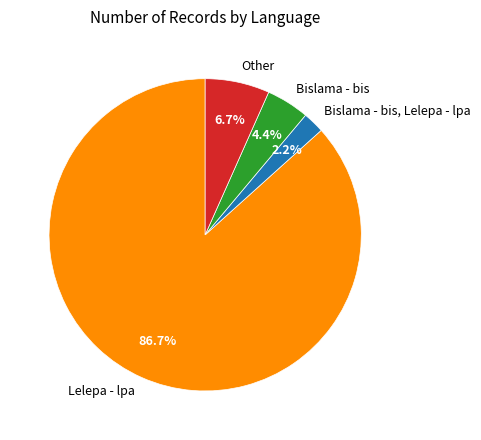

Which category accounts for the majority?

Lelepa - lpa